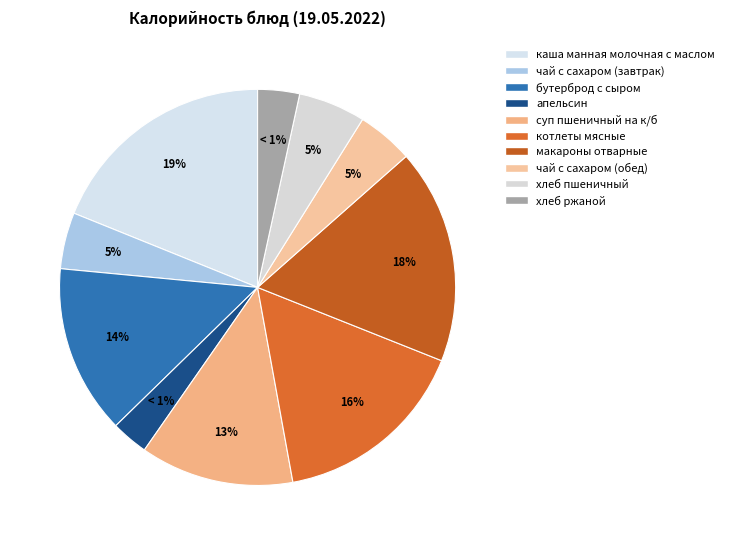

To the nearest percent, what is the difference between the чай с сахаром (обед) and каша манная молочная с маслом slice percentages?

14%